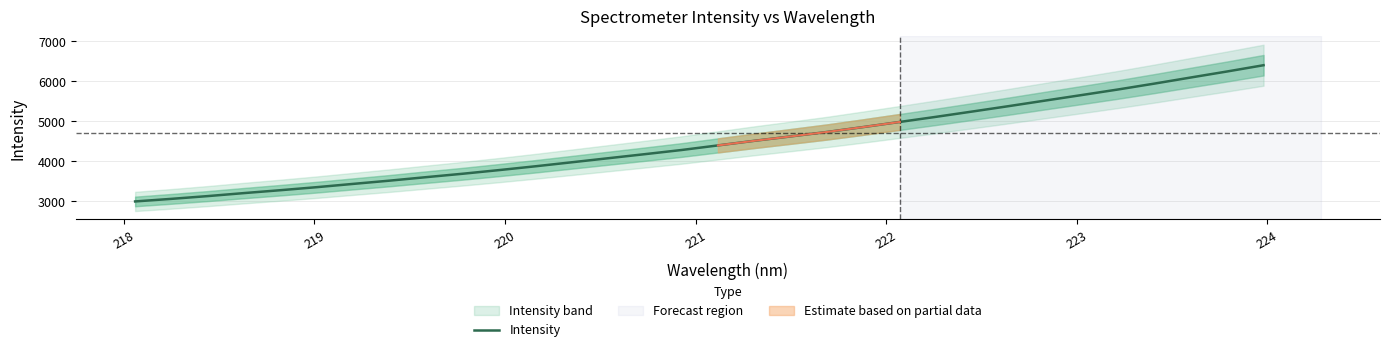

Reading left to right, what are all the values shown in this chart?

2999.4	3064.0	3133.2	3208.6	3280.9	3356.8	3438.7	3519.9	3606.8	3691.8	3782.9	3878.4	3978.6	4079.7	4180.6	4283.5	4398.4	4513.4	4623.1	4734.4	4857.5	4984.6	5113.0	5245.8	5380.5	5518.7	5656.4	5795.5	5942.3	6094.8	6245.2	6401.1